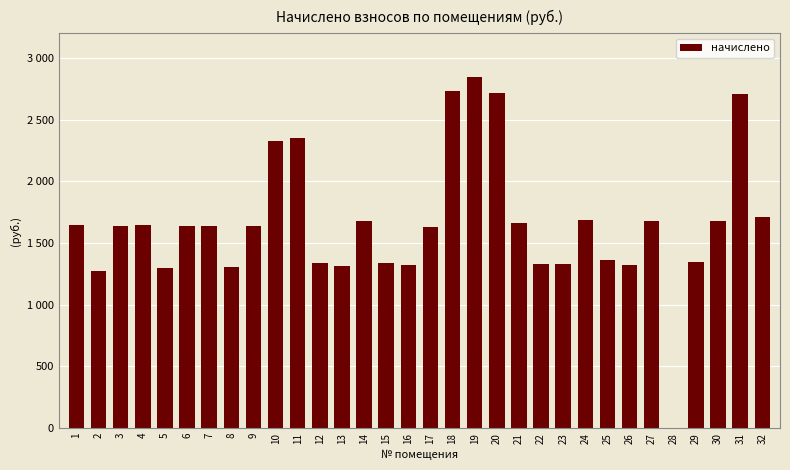

Are the bars horizontal?

No